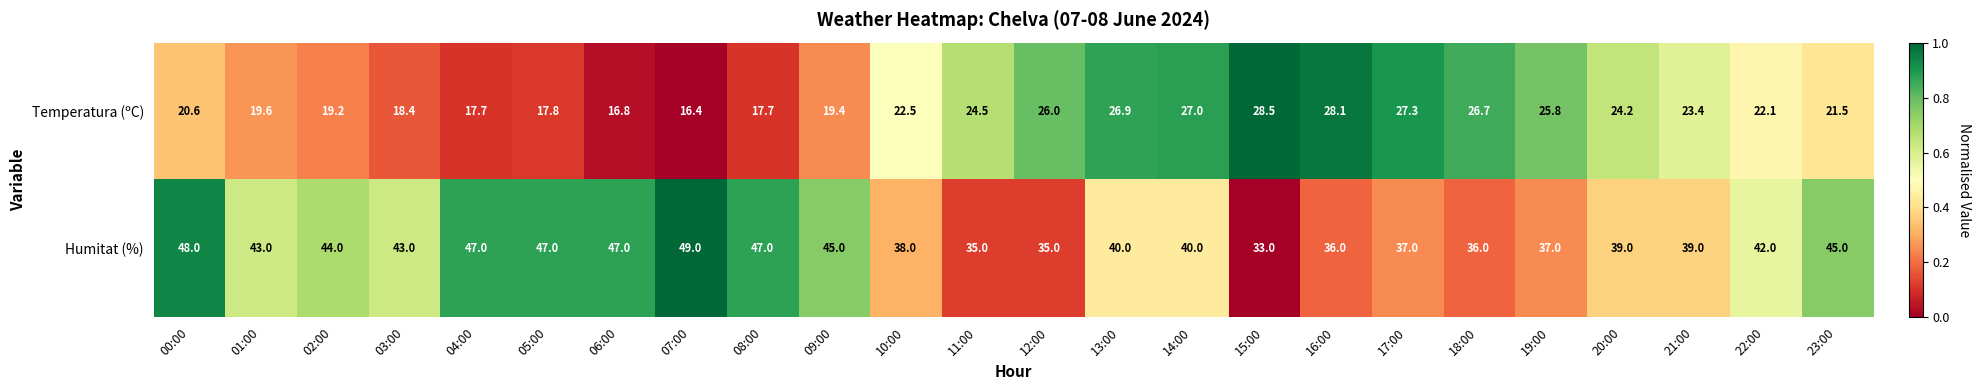

Rank the series by their average value, from lowest to highest.

Temperatura (ºC), Humitat (%)